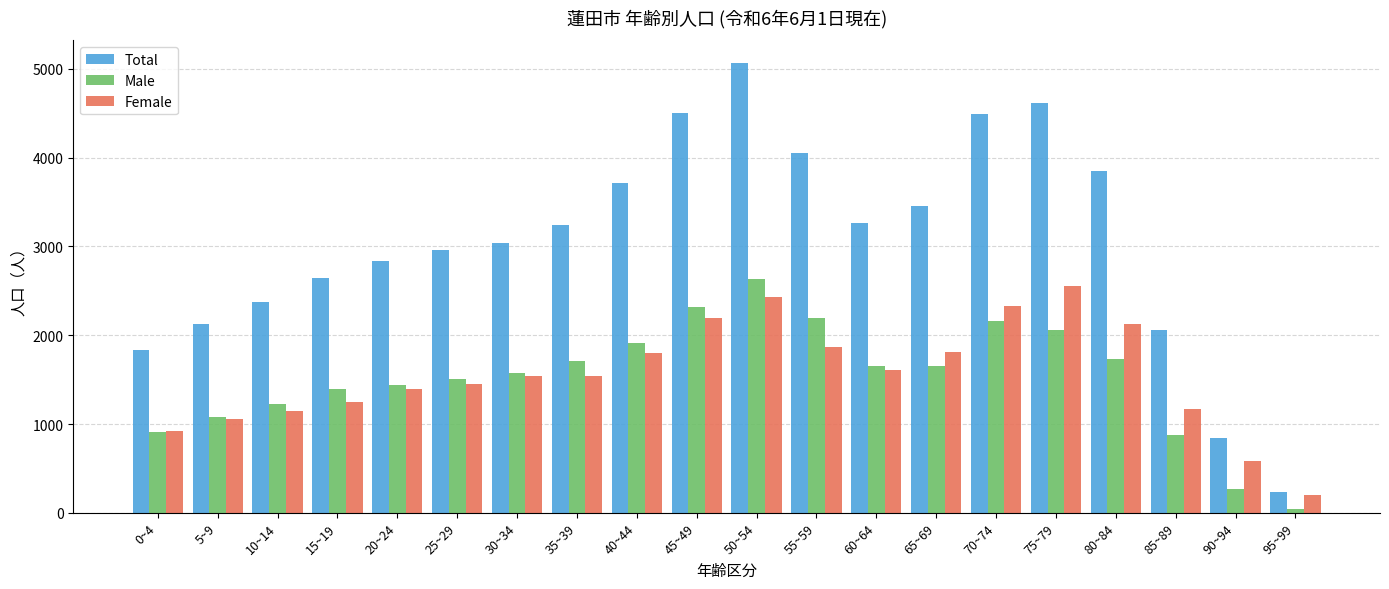

Count the number of data series in this chart.

3